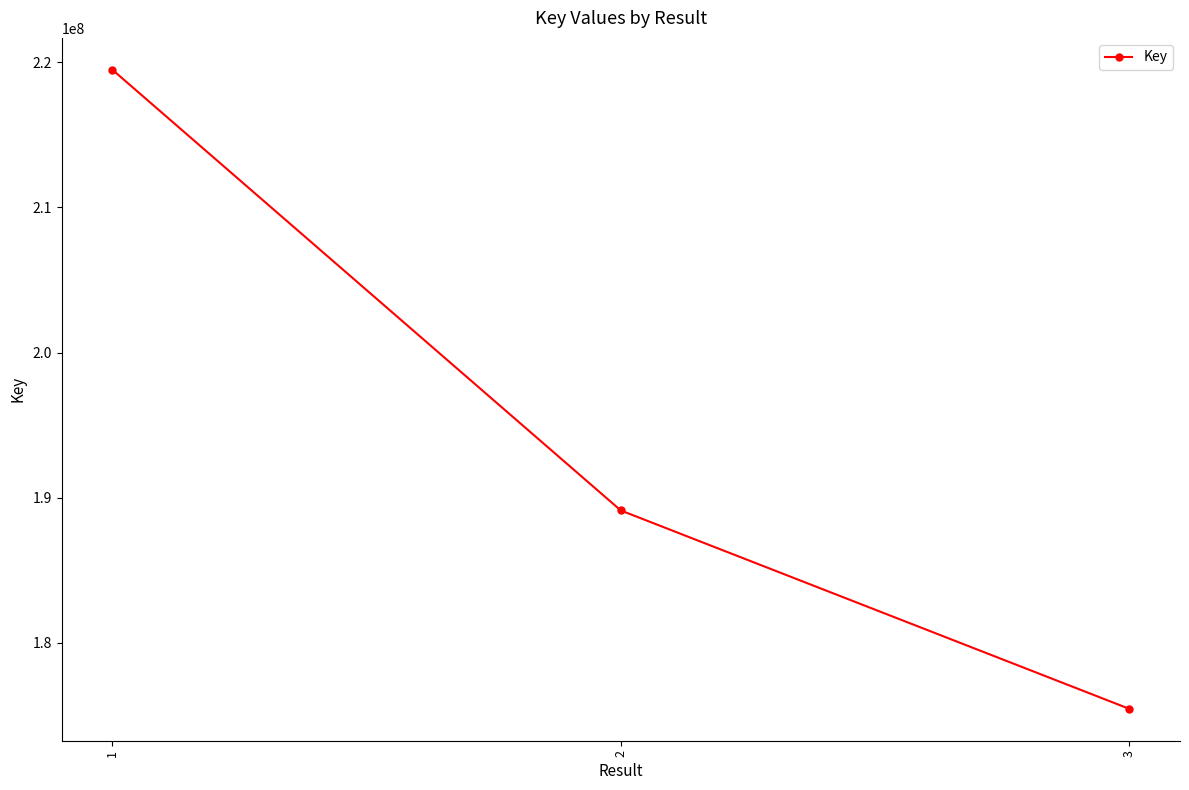

What value does the data have at 1?

219481106